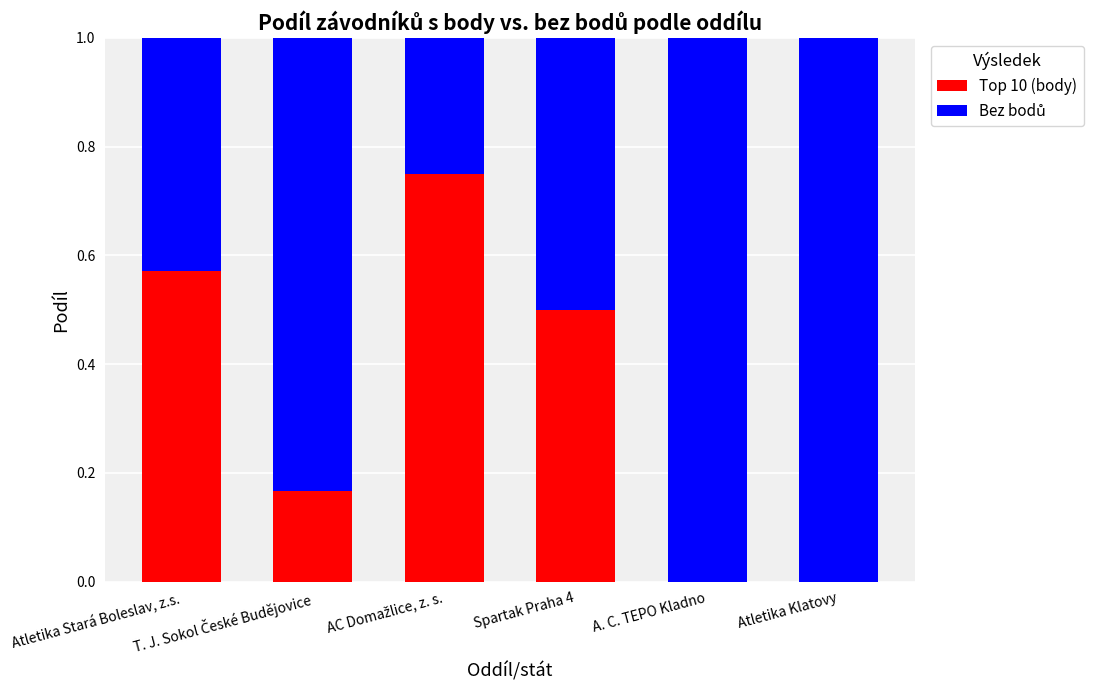

What is the sum of all Top 10 (body) values?

2.0